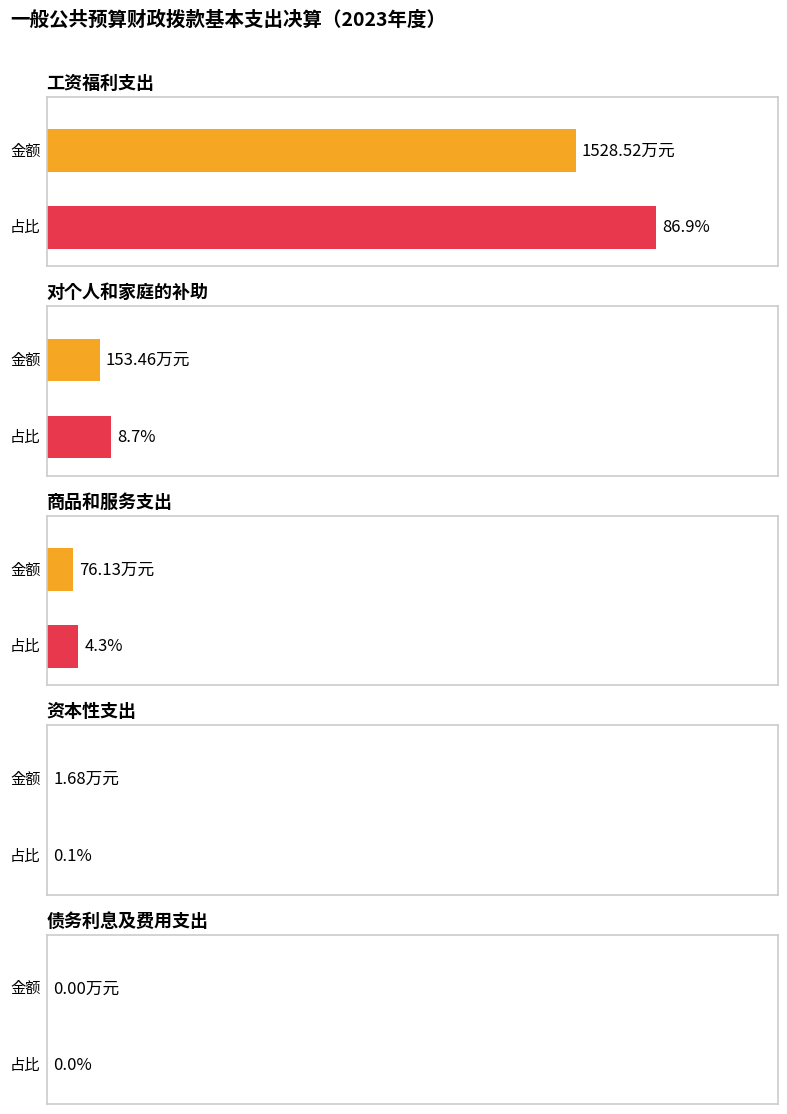

The value at 工资福利支出 is 1528.5. True or false?

True